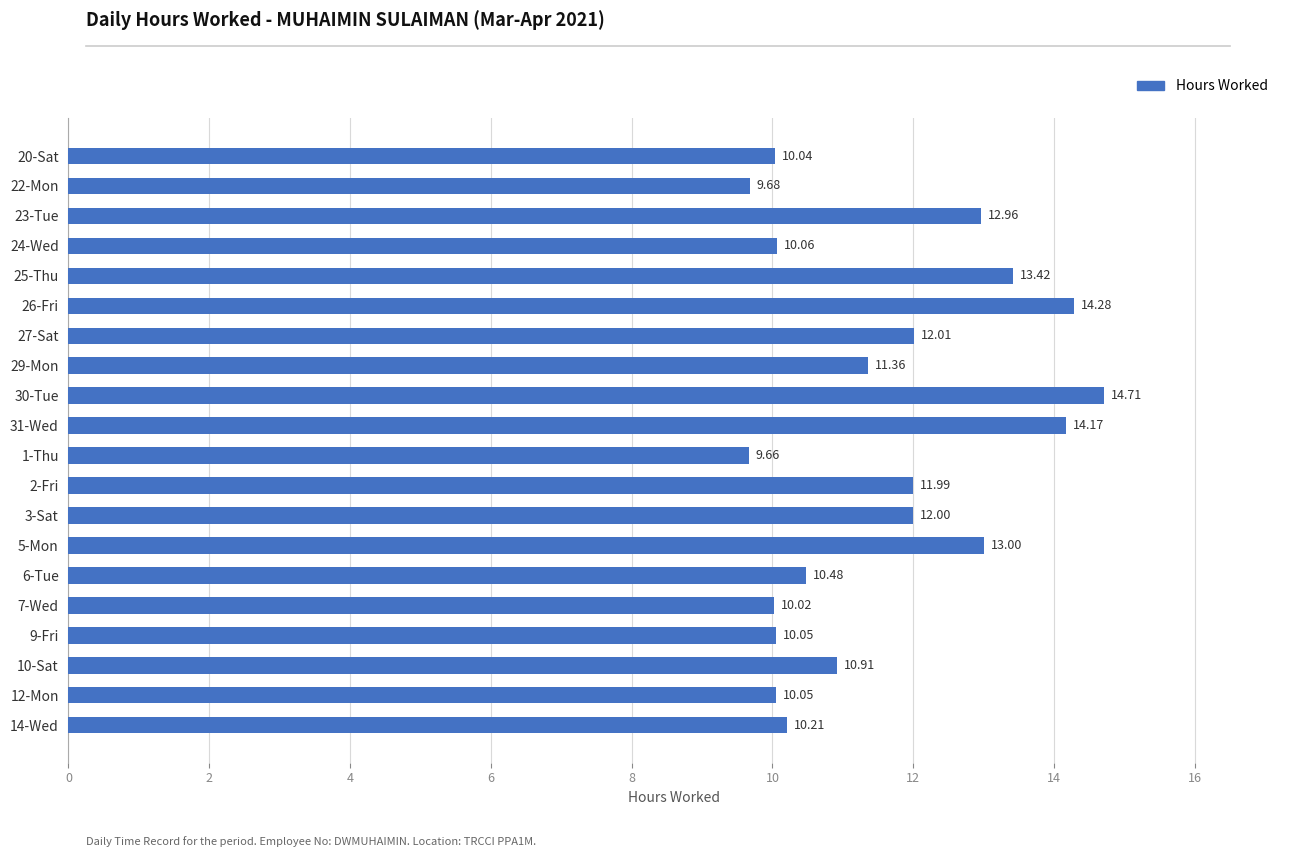

Which has a higher value, 7-Wed or 10-Sat?

10-Sat